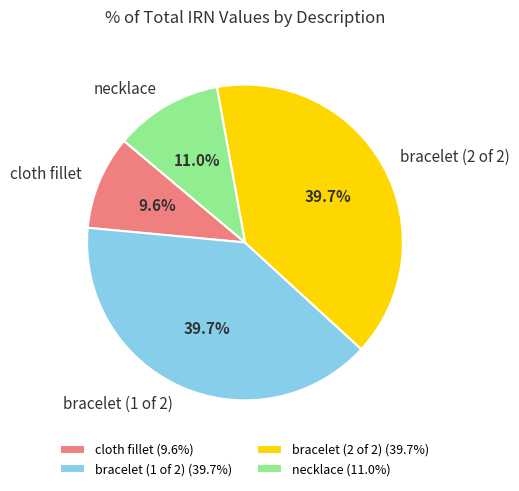

Is it true that bracelet (2 of 2) is 40% of the pie?

True